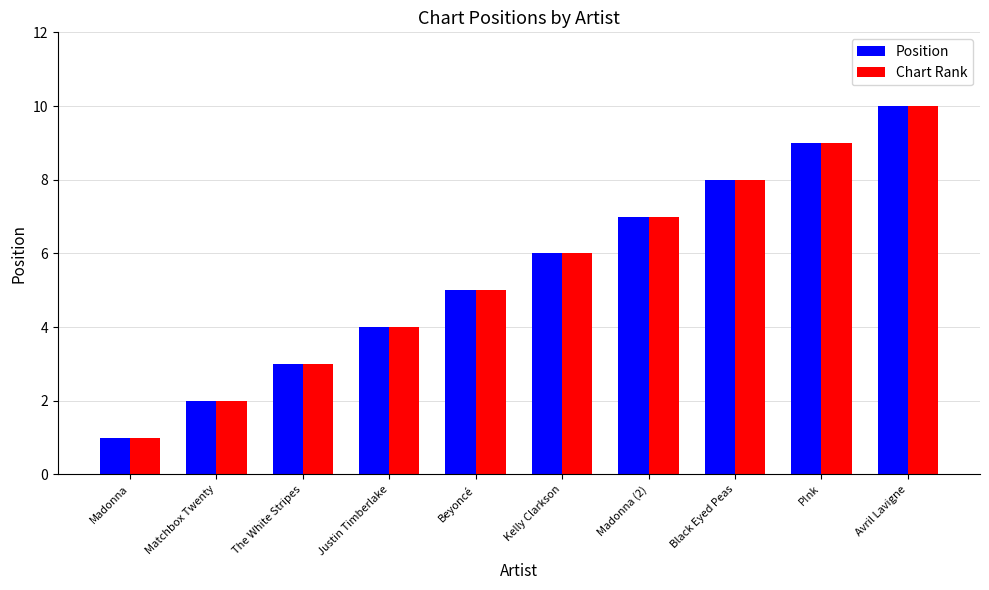

True or false: Position has a value of 9 at Madonna (2).

False